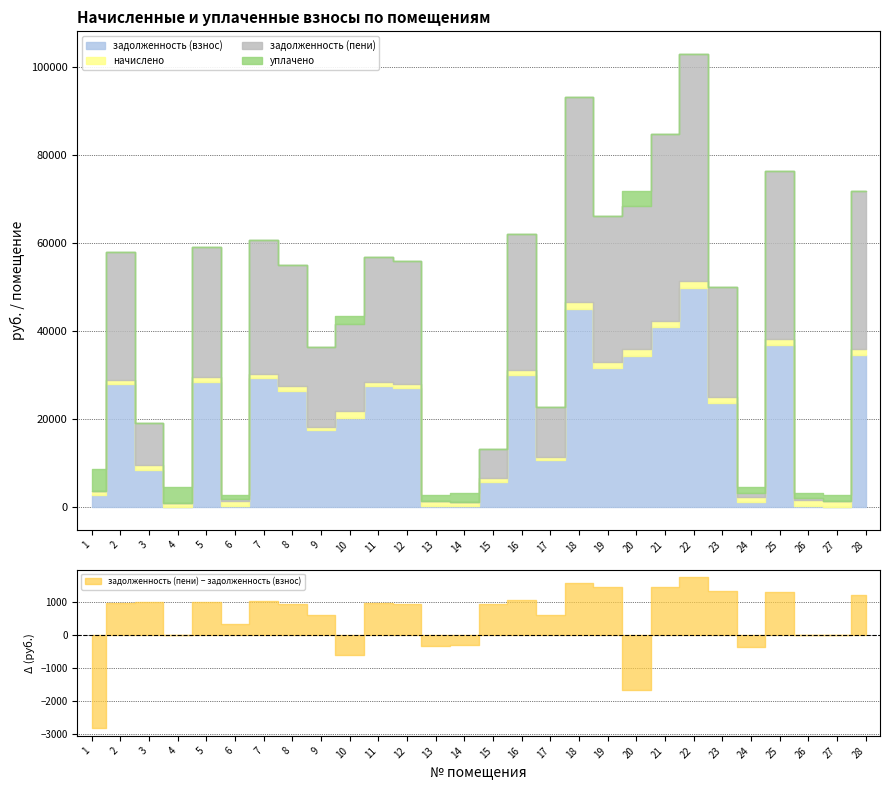

What is the difference between the maximum and minimum values in the задолженность (пени) series?

51449.5